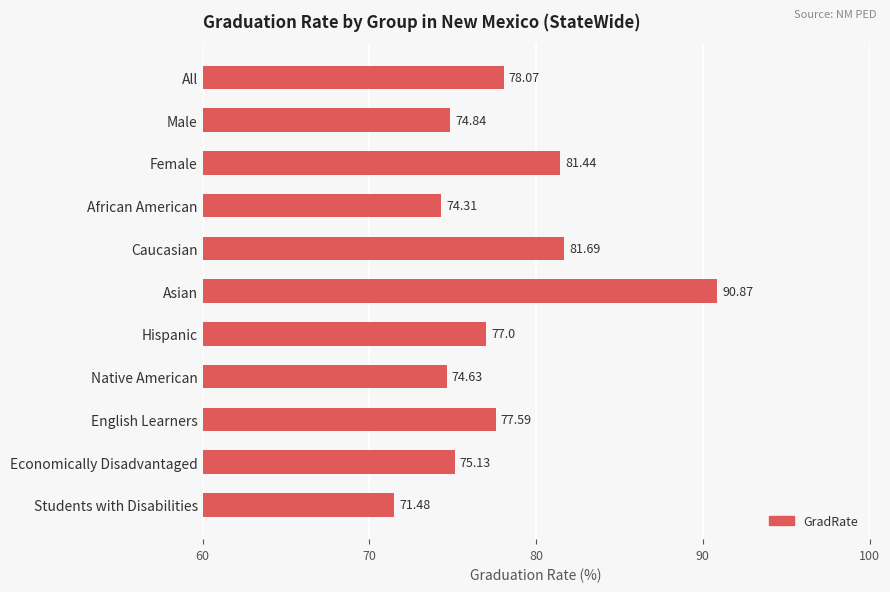

What is the label of the 5th bar from the top?

Caucasian